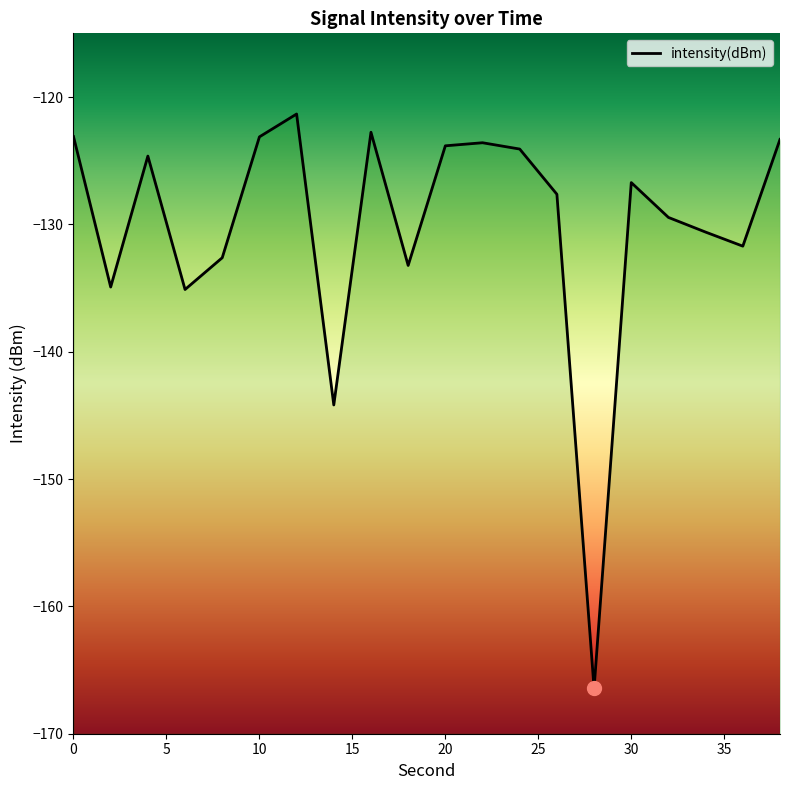

The value at 4 is -124.6. True or false?

True